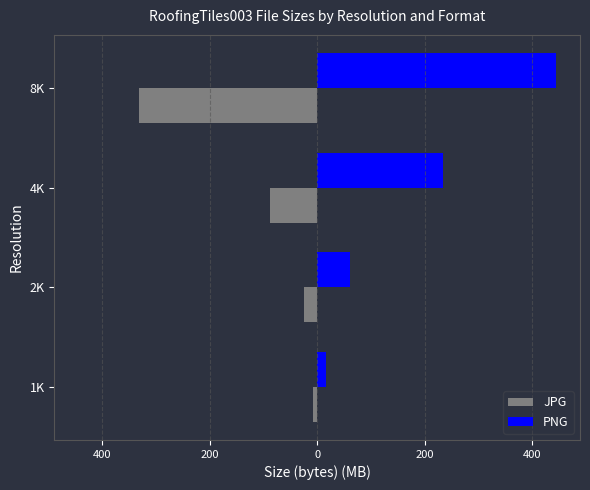

What is the value of the PNG bar at the 2nd from the left?

61.0